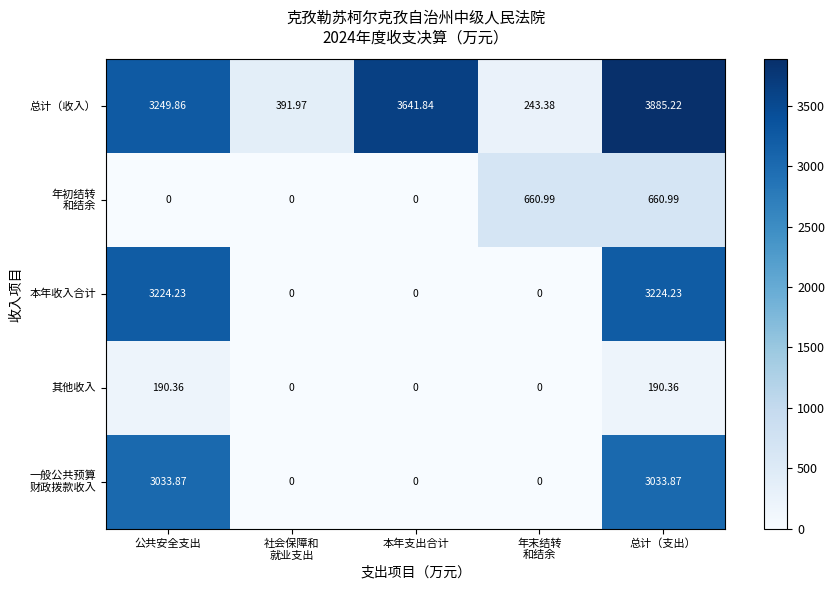

Which series has the widest spread of values?

总计（收入）